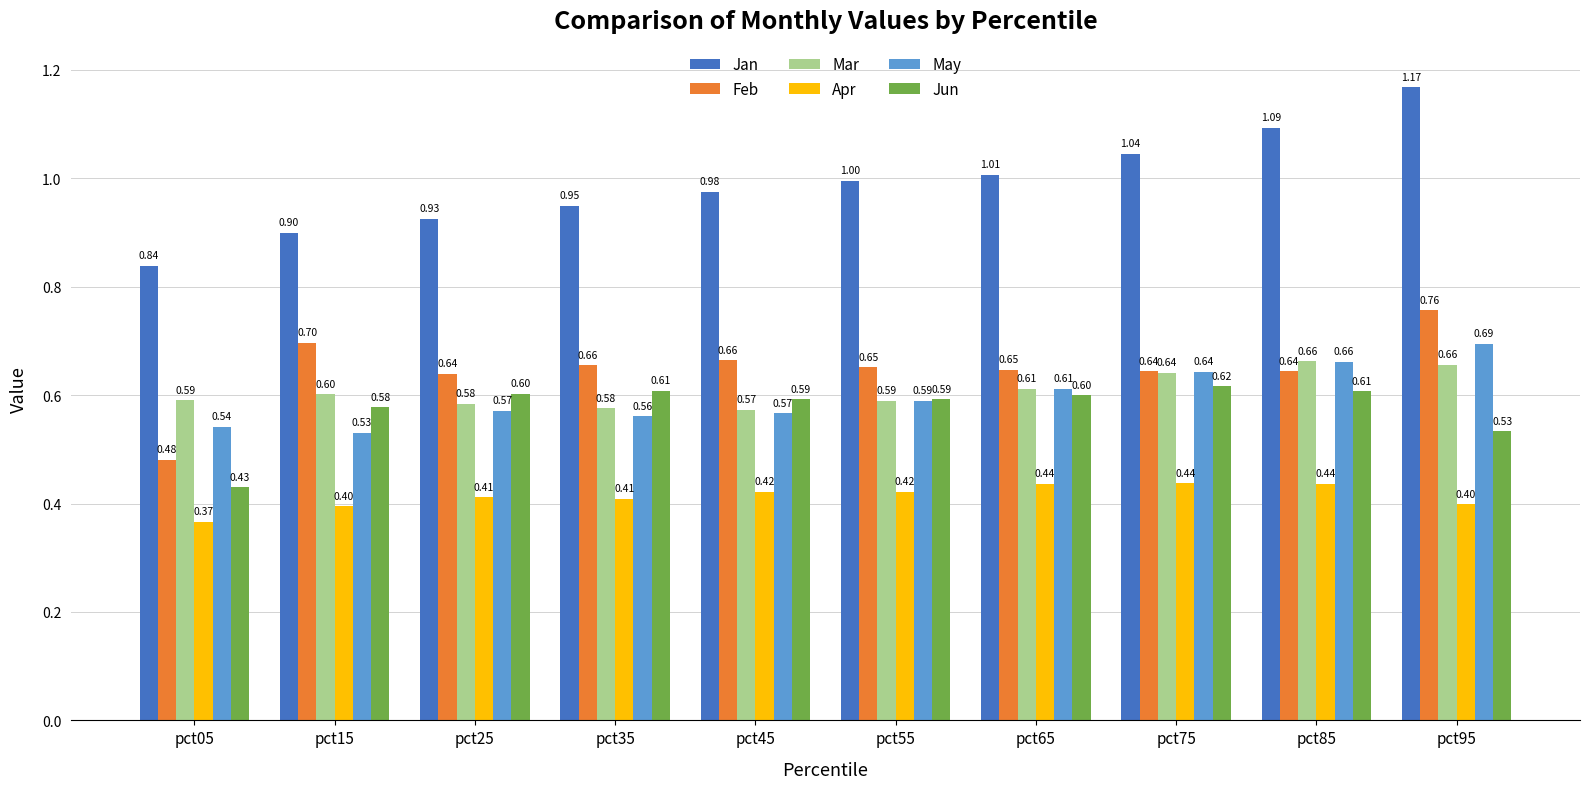

Count the number of data series in this chart.

6